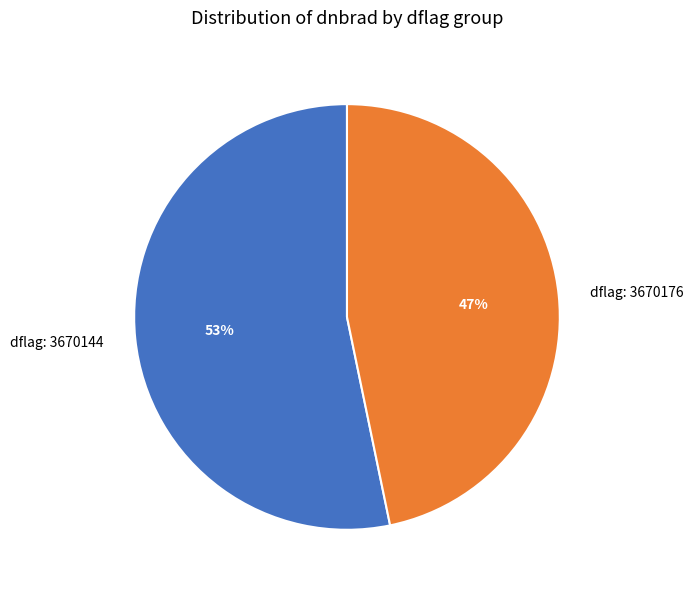

How many slices are in this pie chart?

2